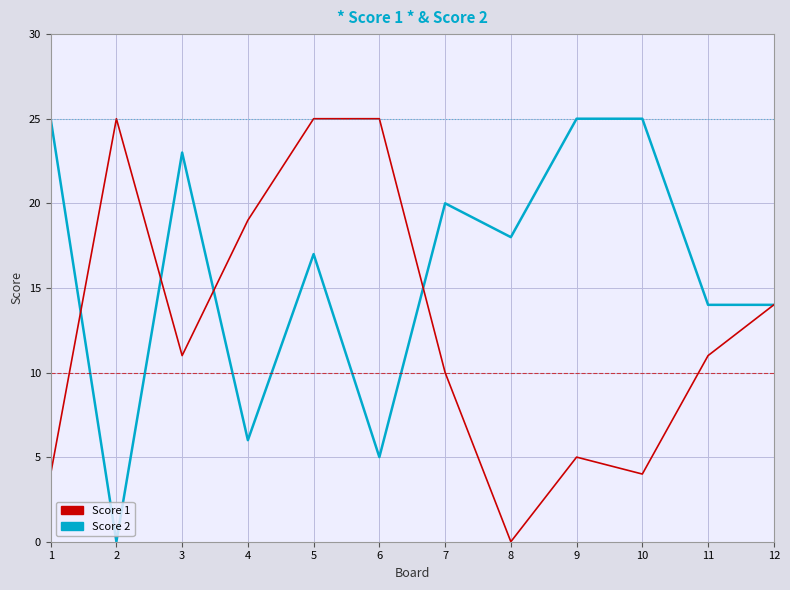

At which category is the sum across all series the highest?

5